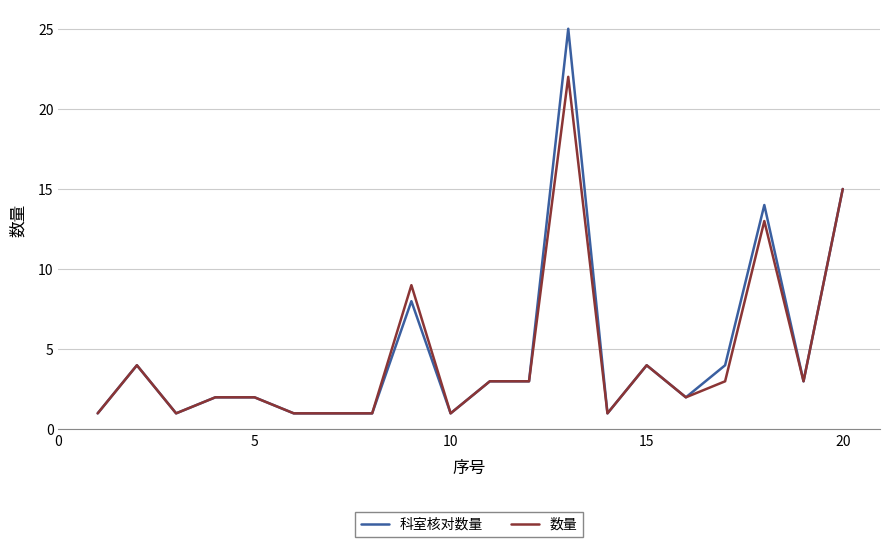

Does the chart have visible grid lines?

Yes